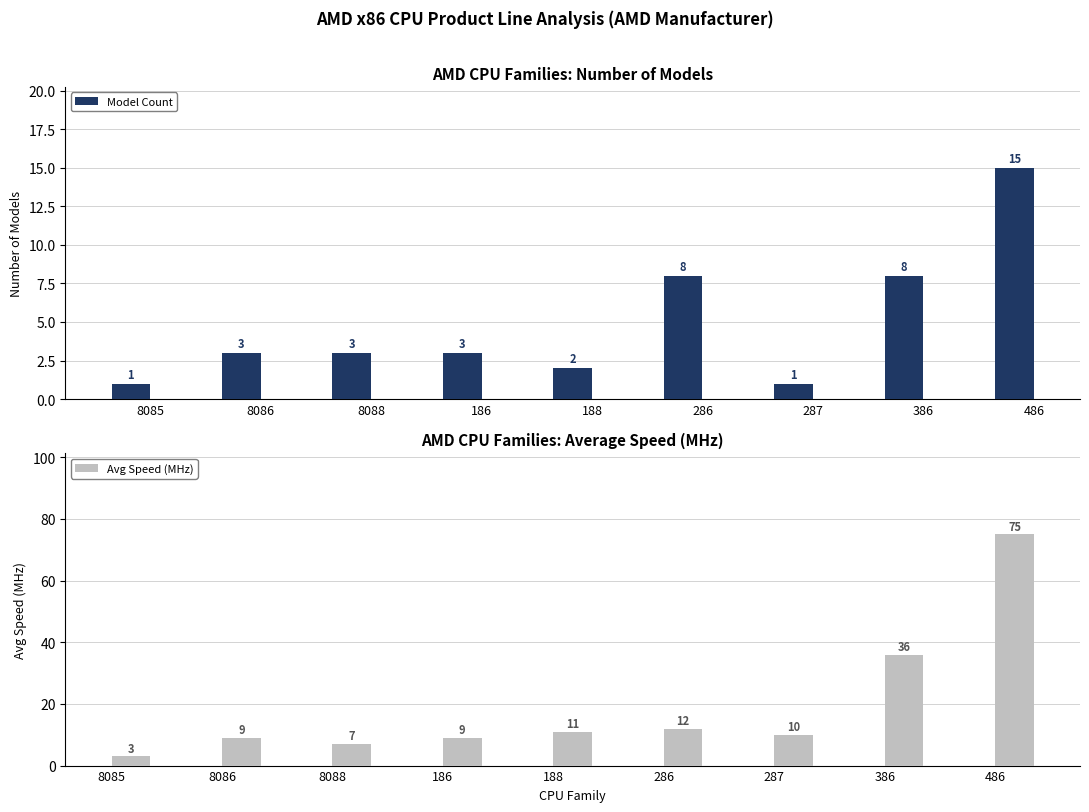

What is the spread (max minus min) of values at 188?

9